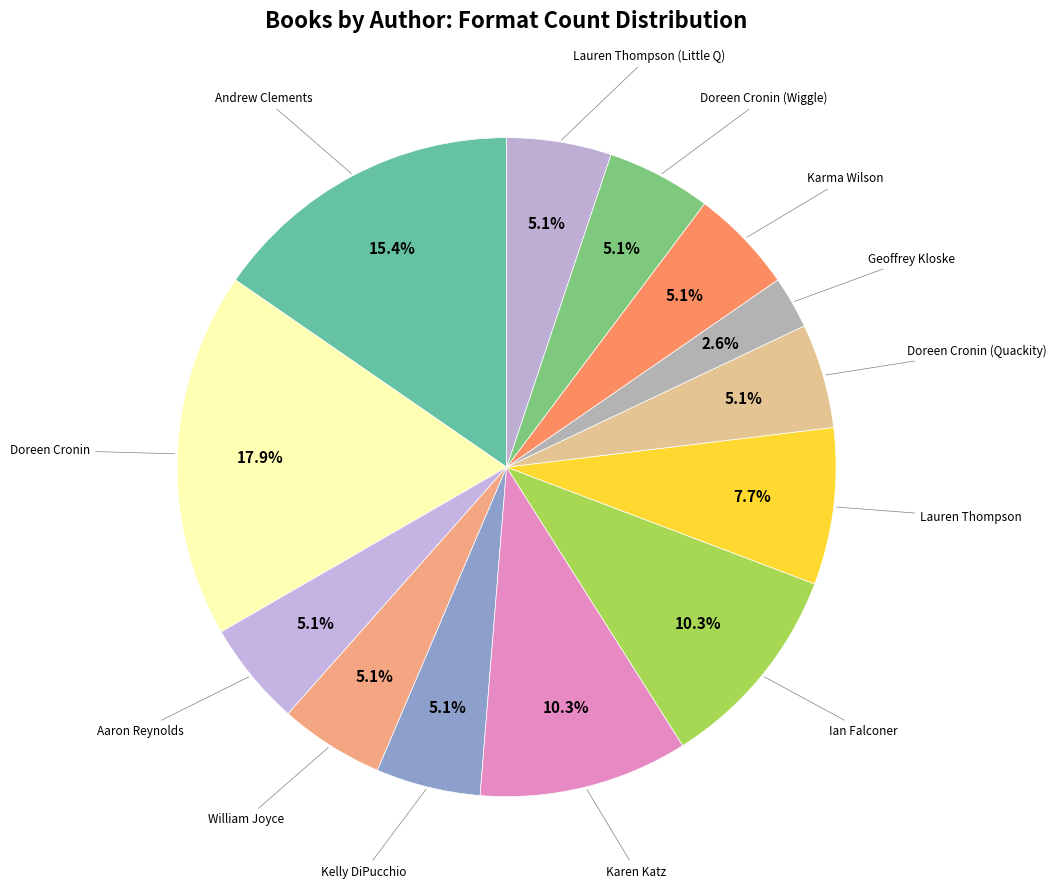

How many slices are in this pie chart?

13